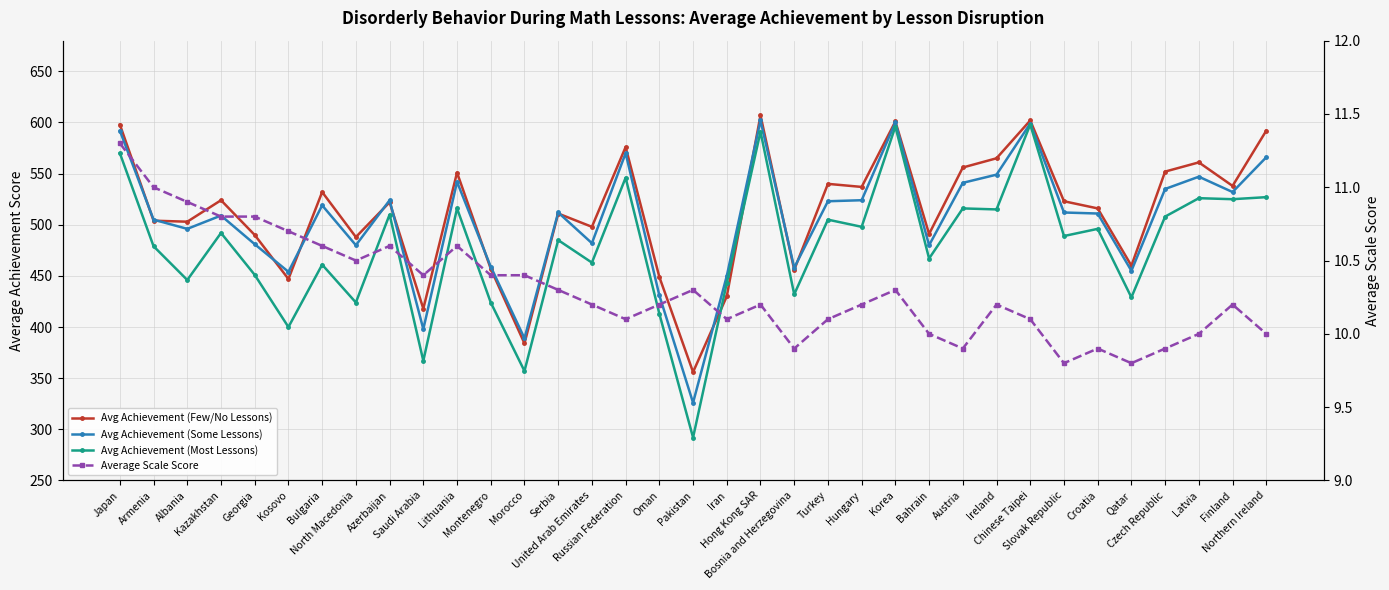

True or false: Avg Achievement (Most Lessons) and Average Scale Score cross at least once.

False